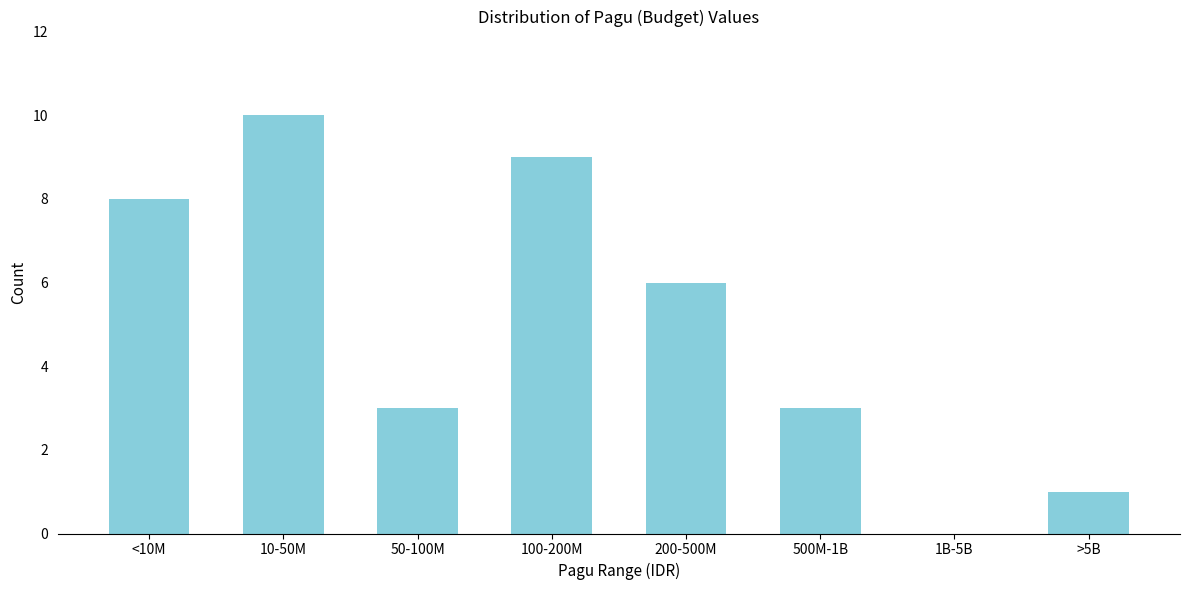

Reading left to right, list all the values displayed in this chart.

<10M=8	10-50M=10	50-100M=3	100-200M=9	200-500M=6	500M-1B=3	1B-5B=0	>5B=1